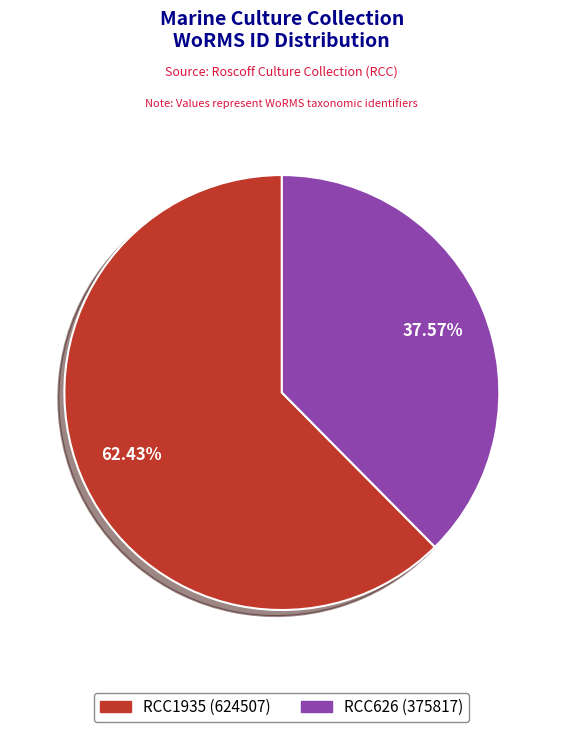

Is RCC1935 (624507) the majority of the pie?

Yes